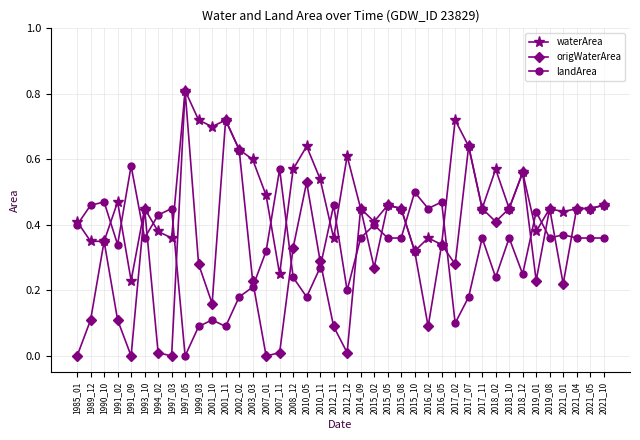

At which category does waterArea reach its first local peak?

1991_02